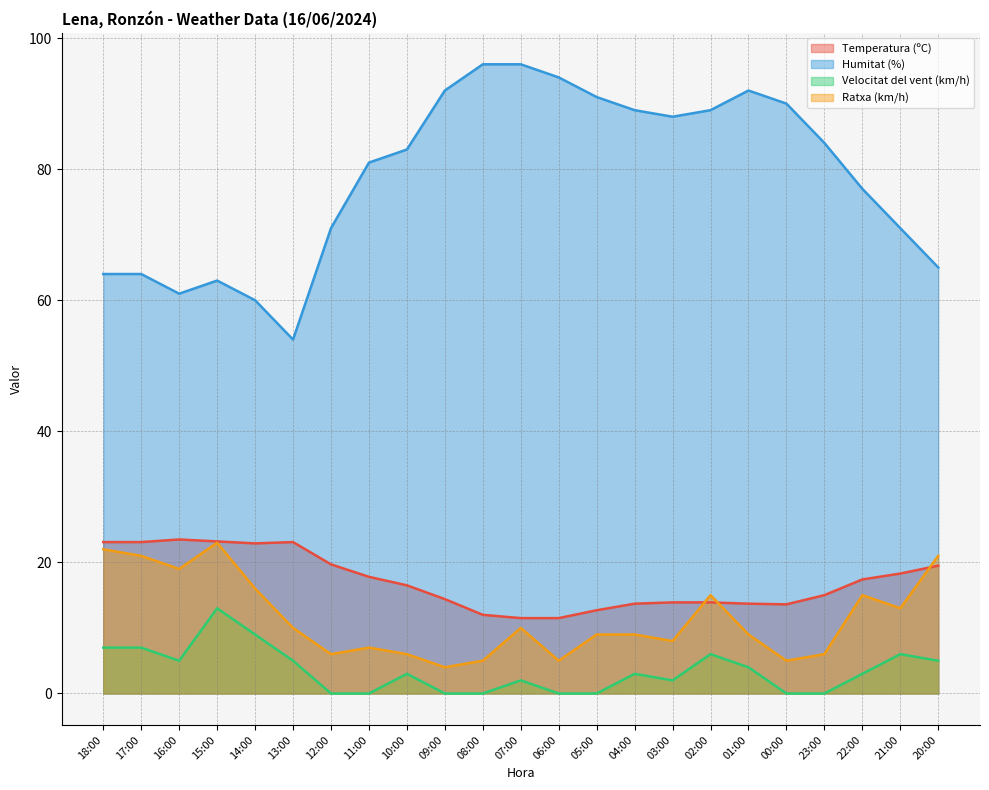

What is the approximate value of Humitat (%) at 00:00?

90.0